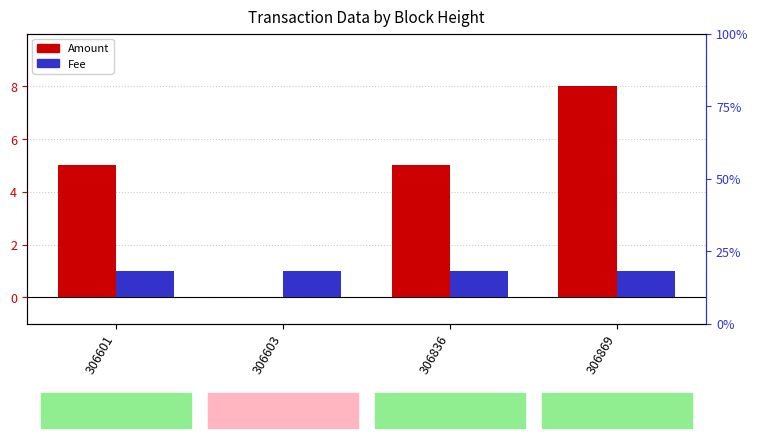

What is the average value of the Fee series?

1